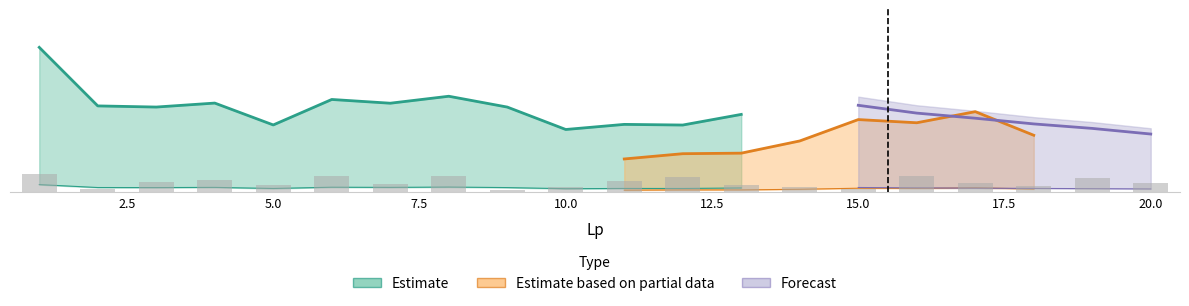

Where is Estimate nearest to the value 1054876?

3